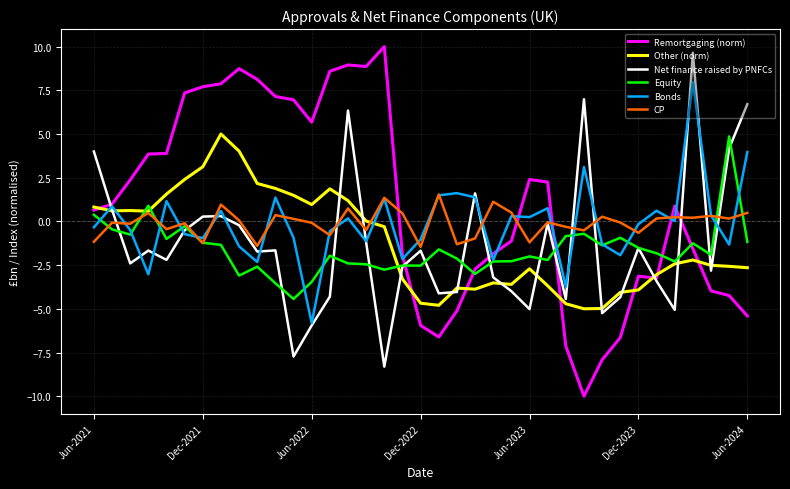

True or false: CP and Other (norm) cross at least once.

True